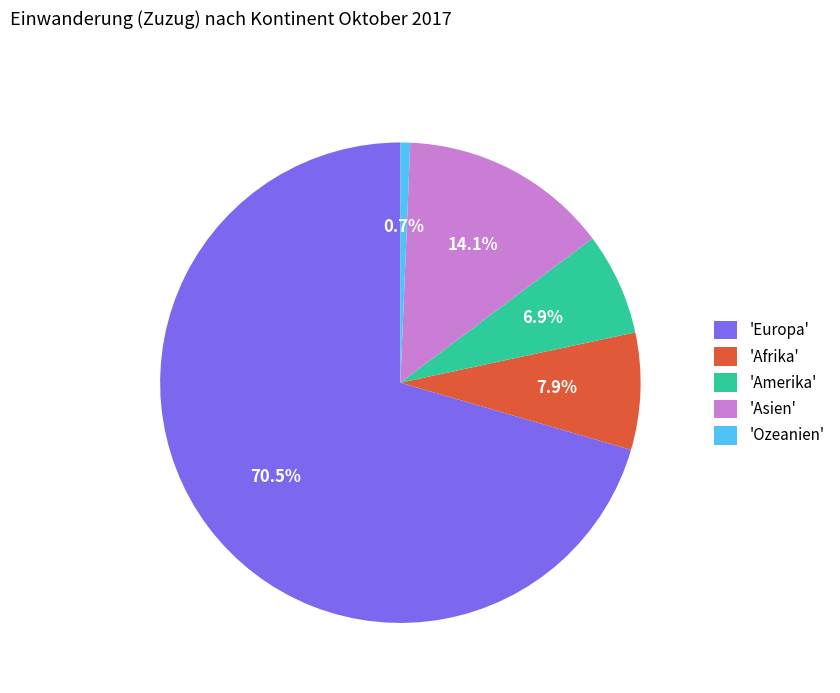

How many slices are in this pie chart?

5